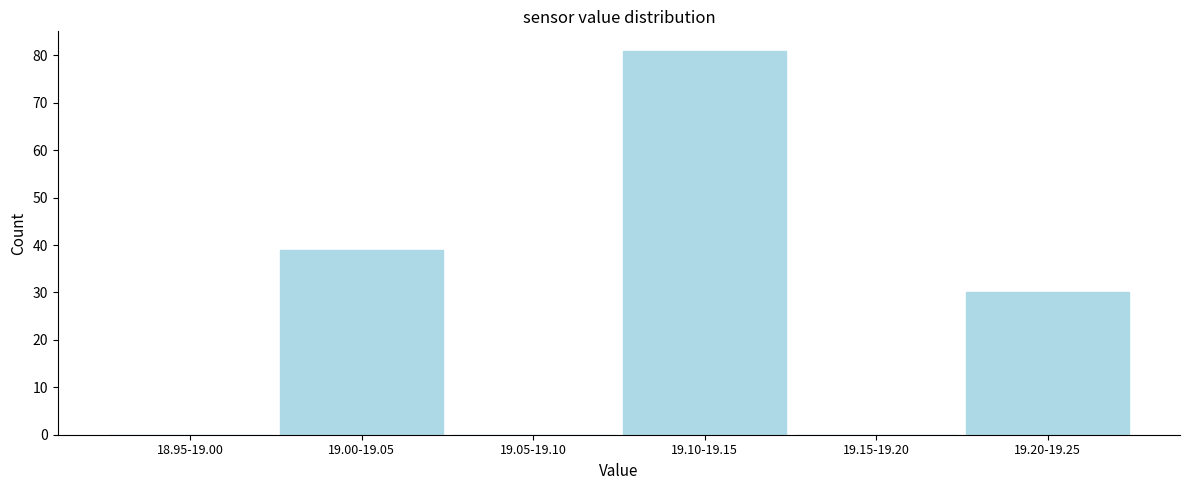

Reading left to right, transcribe all the data shown in this chart.

18.95-19.00=0	19.00-19.05=39	19.05-19.10=0	19.10-19.15=81	19.15-19.20=0	19.20-19.25=30